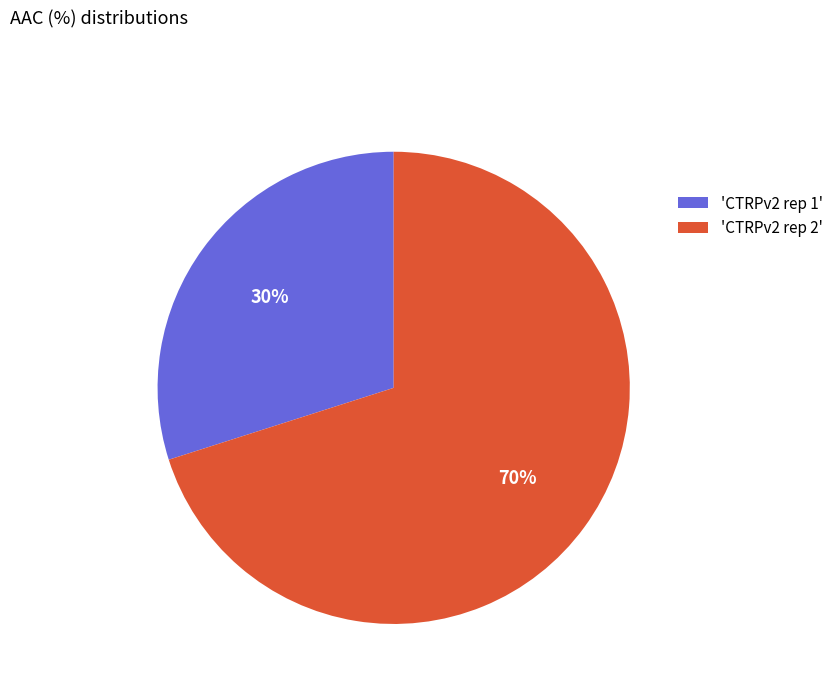

How many slices are in this pie chart?

2